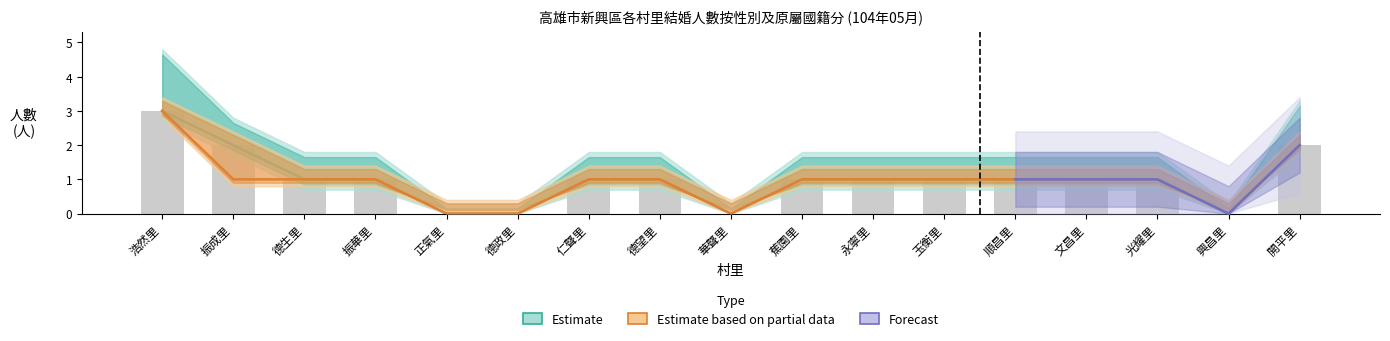

At which category does the chart reach its minimum across all series?

正氣里